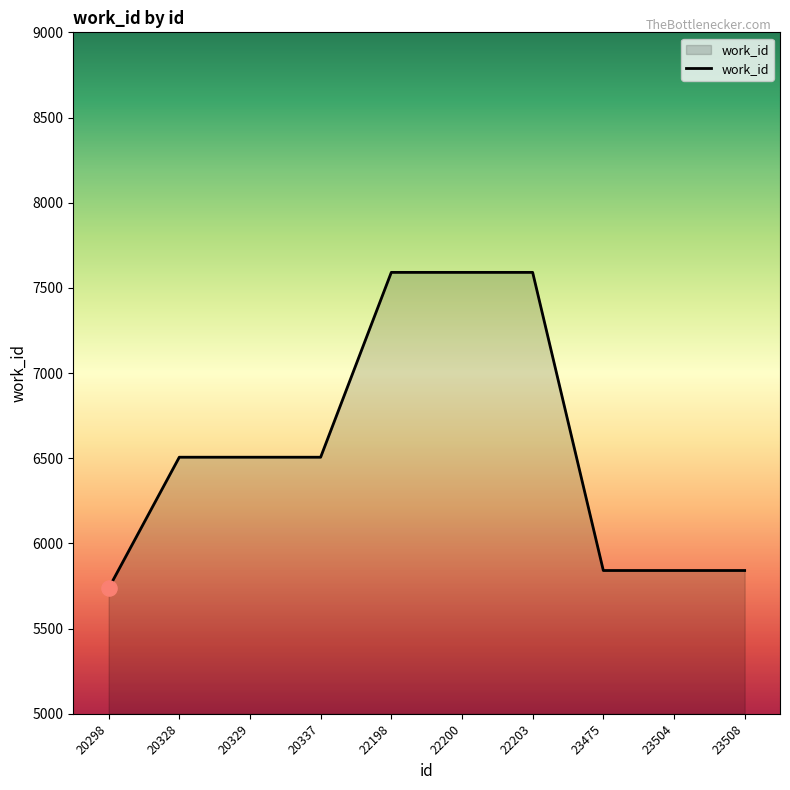

Which has a higher value, 22198 or 23475?

22198